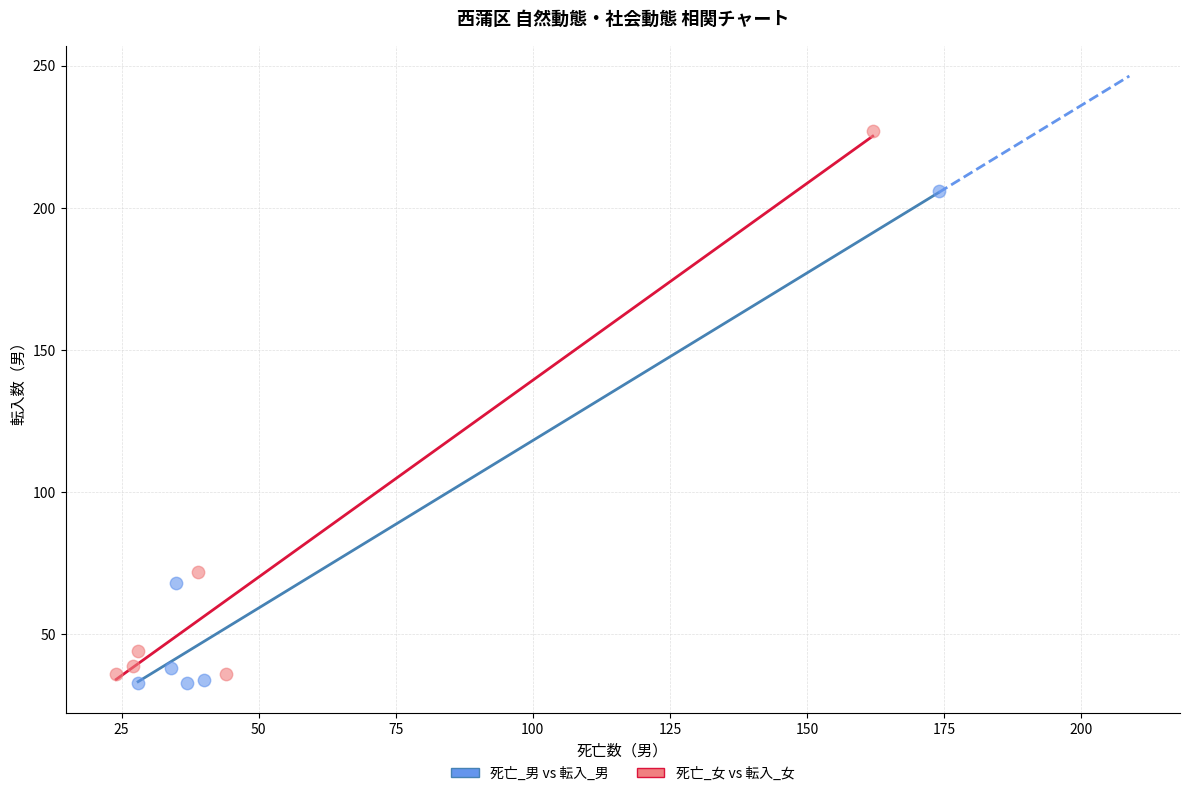

Which series has the largest Y range (max minus min)?

死亡_女 vs 転入_女